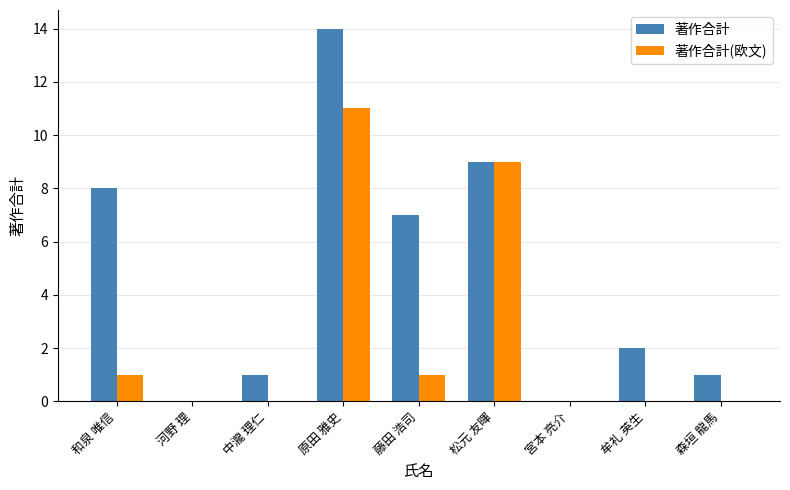

Which series changed the most between 和泉 唯信 and 牟礼 英生?

著作合計